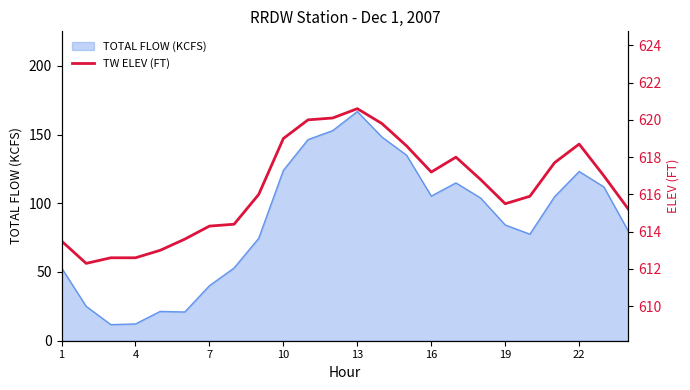

What is the highest value of the TOTAL FLOW (KCFS) series?

166.7